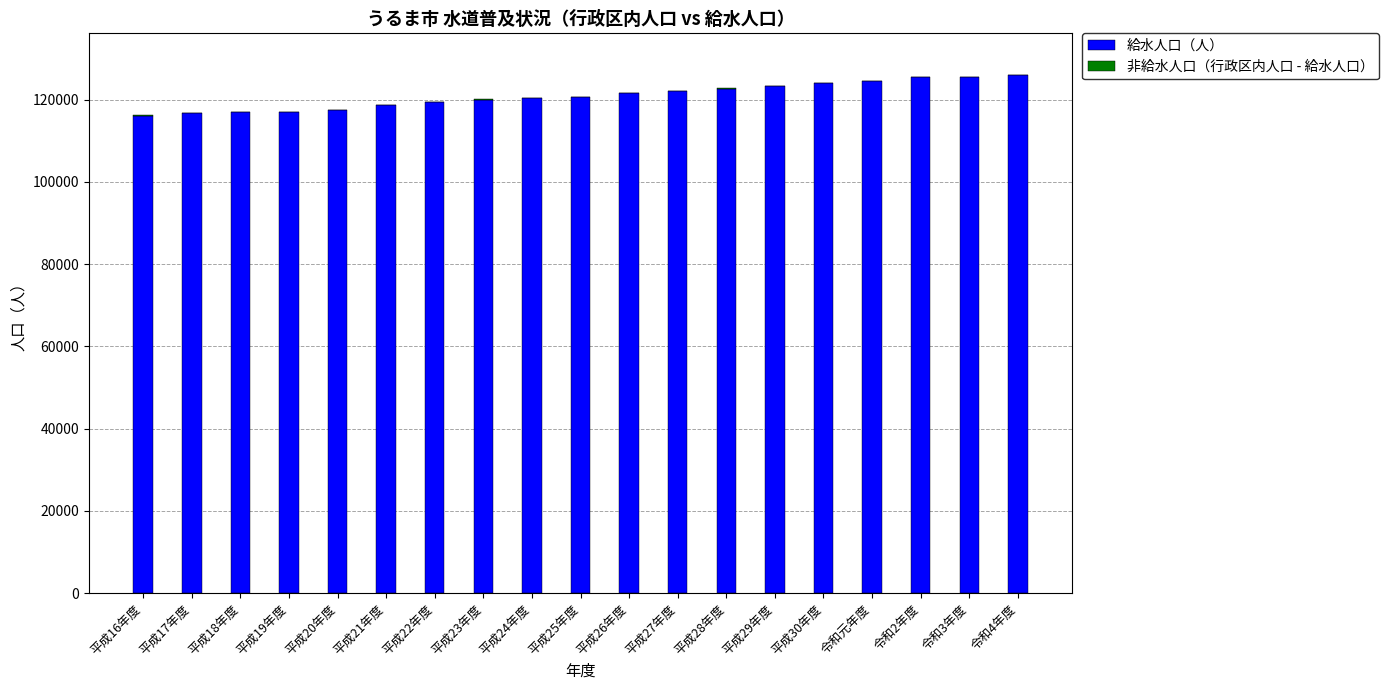

Is it true that 給水人口（人） equals 38924 at 令和元年度?

False